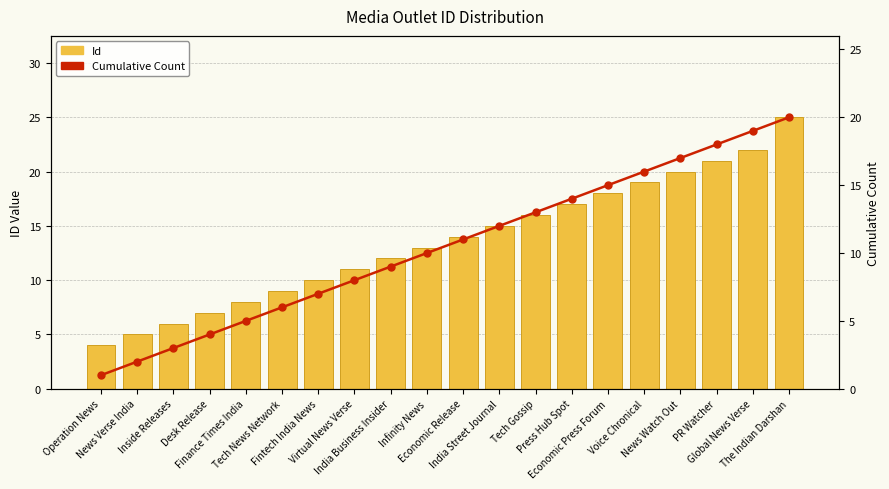

How many values in the Cumulative Count series exceed 11?

9